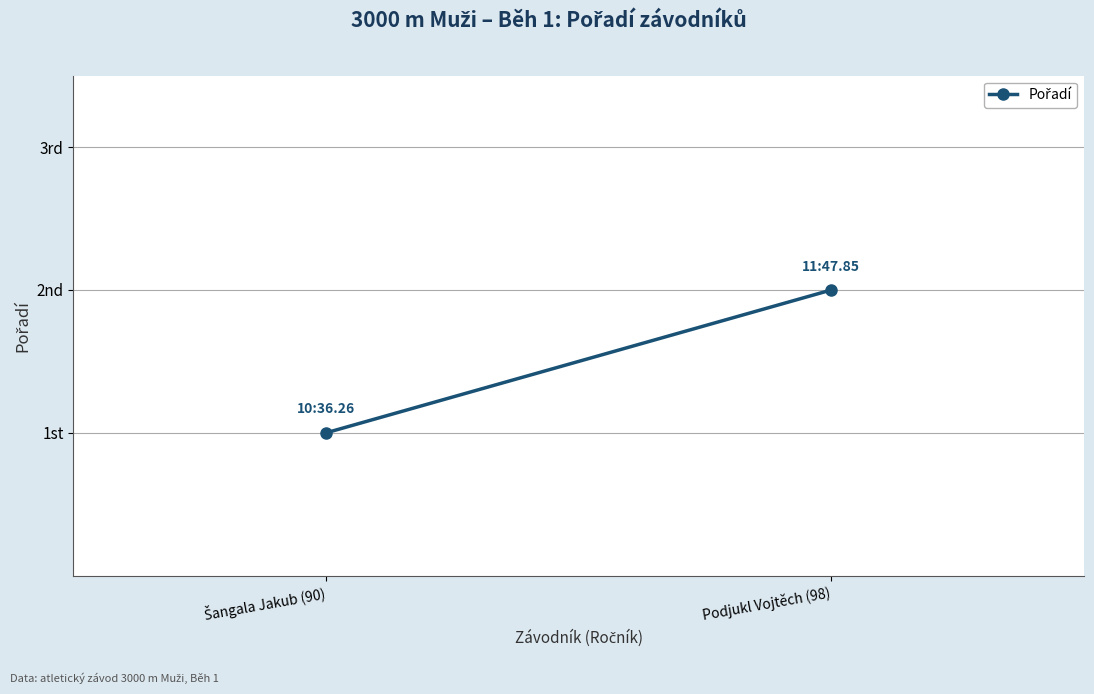

What is the label of the 1st point from the right?

Podjukl Vojtěch (98)